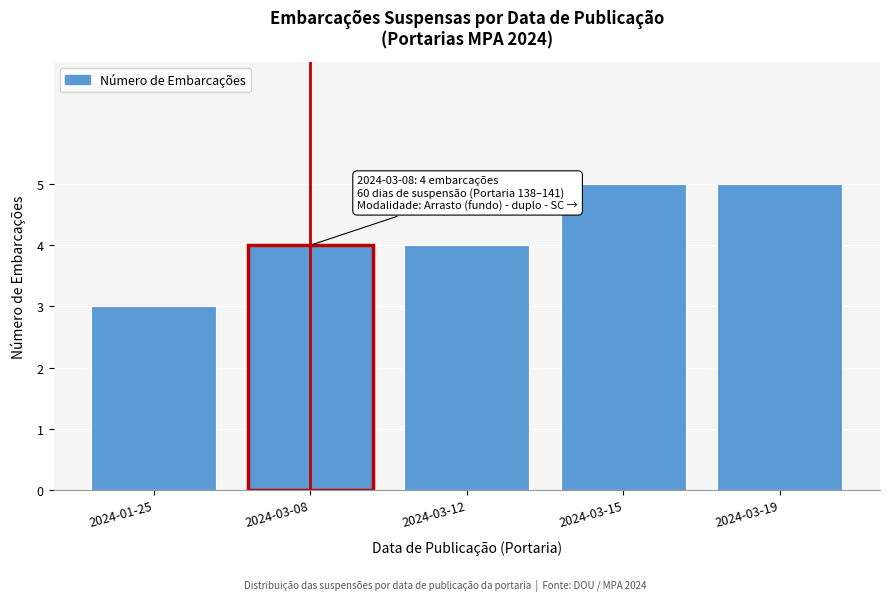

Reading left to right, what are all the values shown in this chart?

2024-01-25=3	2024-03-08=4	2024-03-12=4	2024-03-15=5	2024-03-19=5